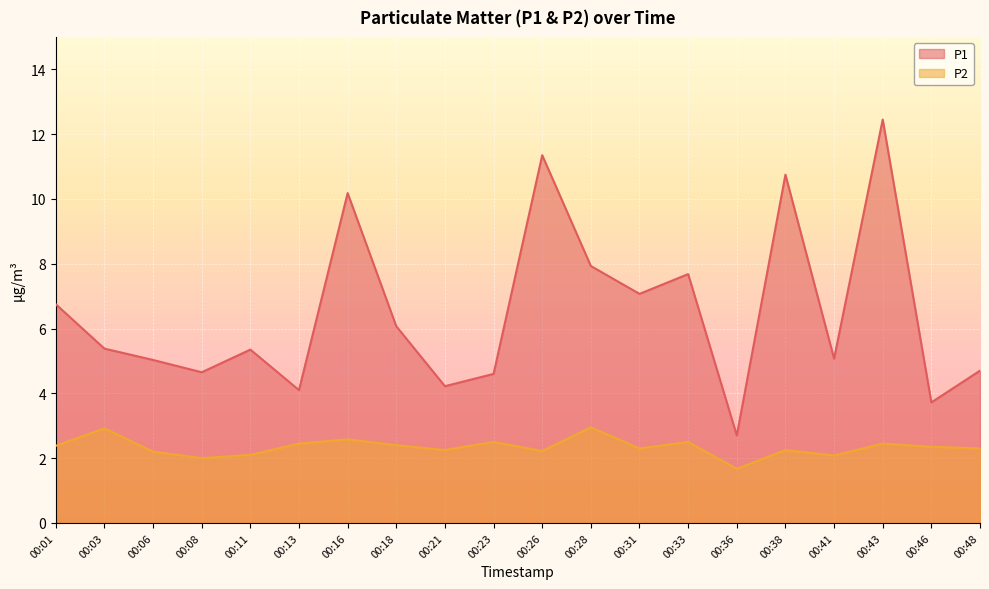

The value of P2 at 00:33 is 2.5. True or false?

True